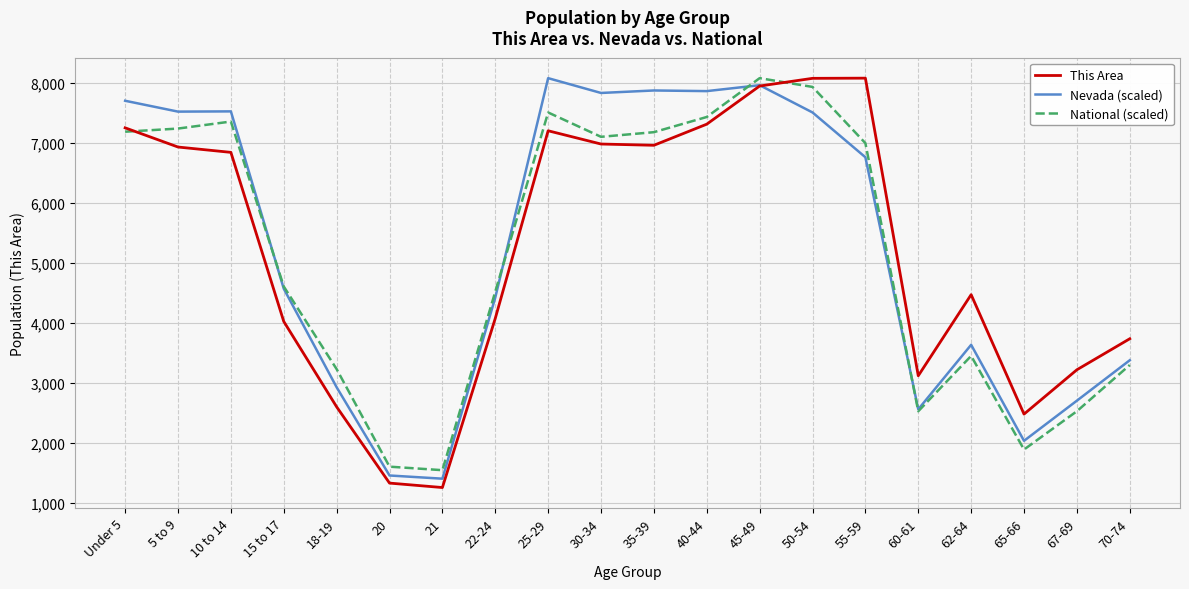

At which category is the sum across all series the highest?

45-49